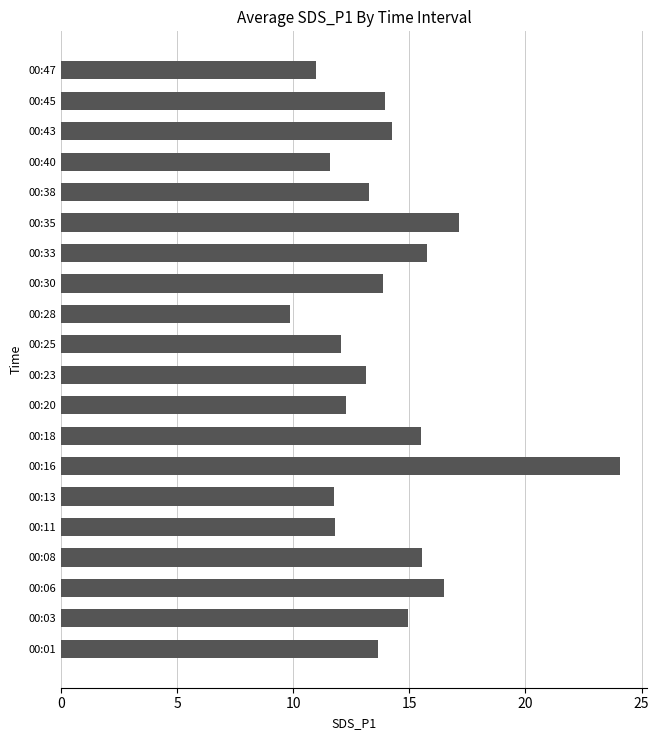

Between 00:43 and 00:28, which is larger?

00:43